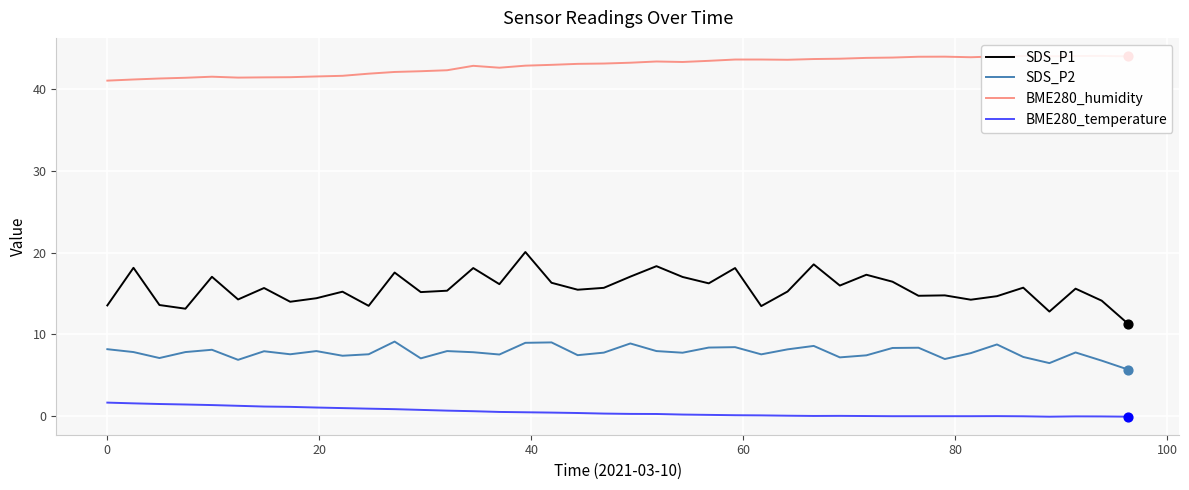

True or false: BME280_temperature and SDS_P2 intersect in this chart.

False